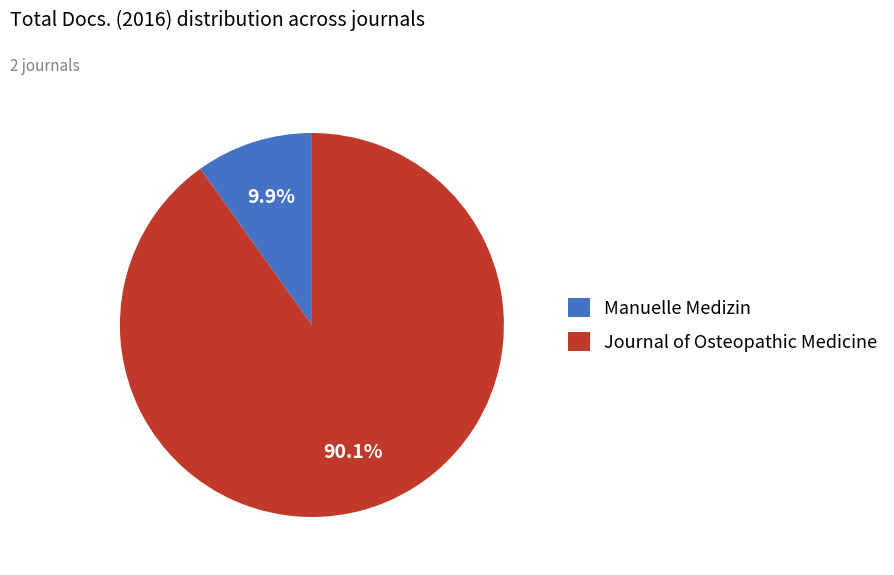

To the nearest percent, what percentage of the pie is Manuelle Medizin?

10%